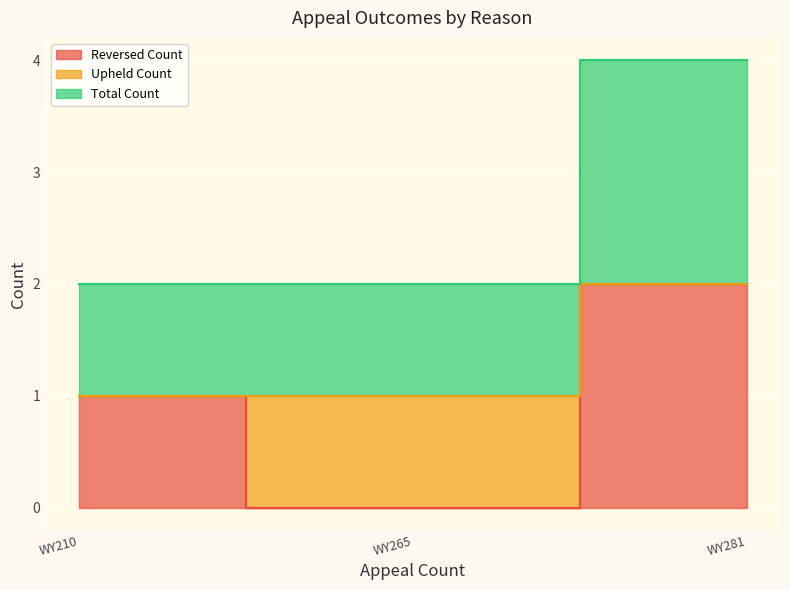

What is the value of the Total Count point at the 1st from the left?

1